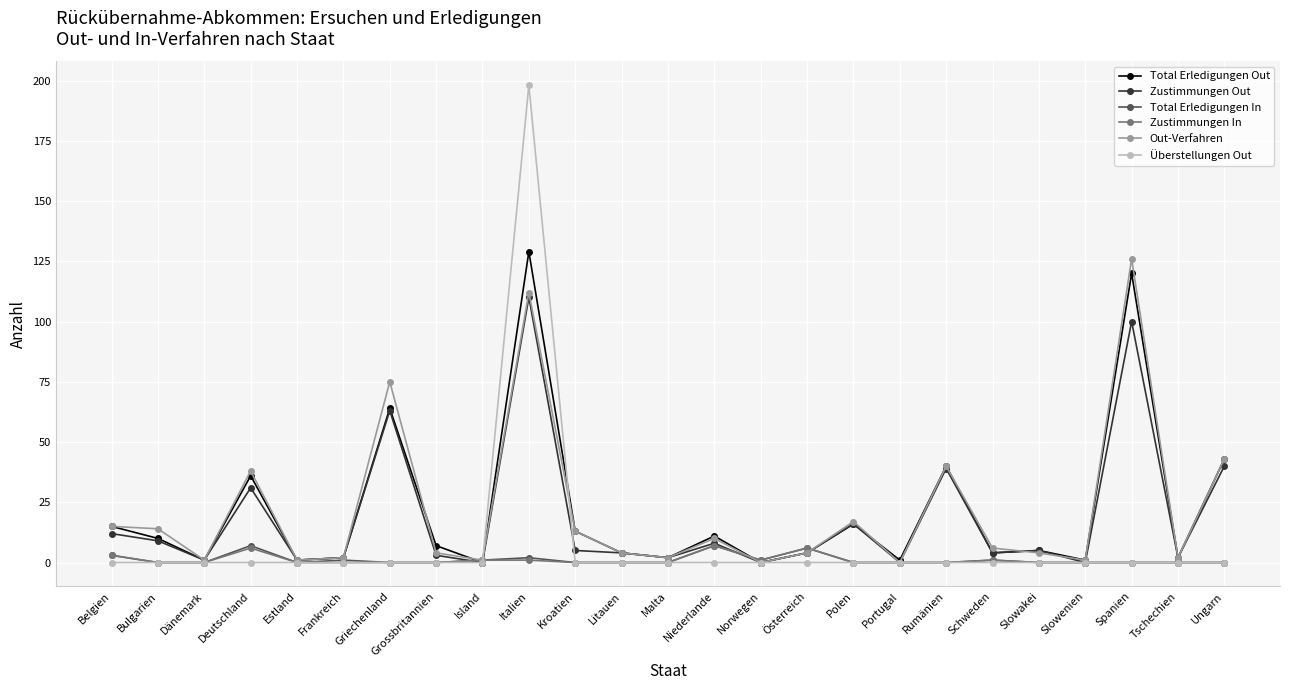

Which series has the largest range (max minus min)?

Überstellungen Out